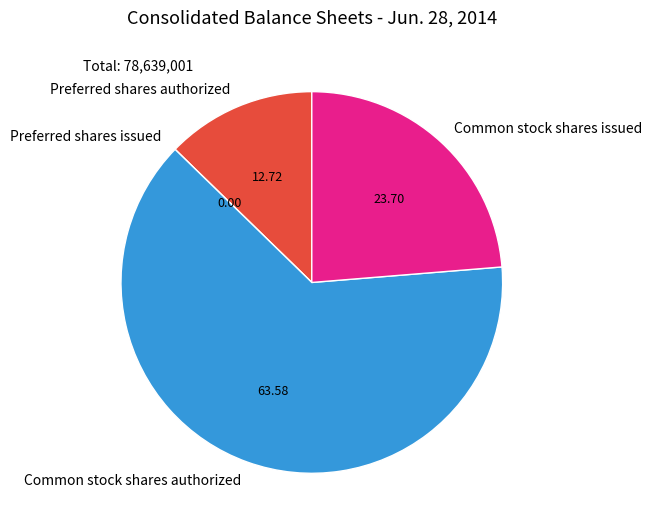

What is the ratio of the value at Common stock shares authorized to the value at Preferred shares authorized?

5.0